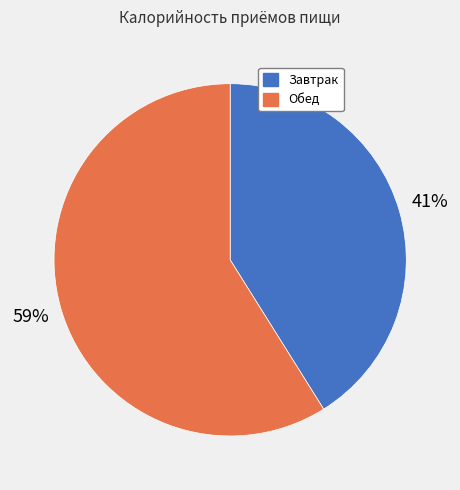

How many slices are in this pie chart?

2